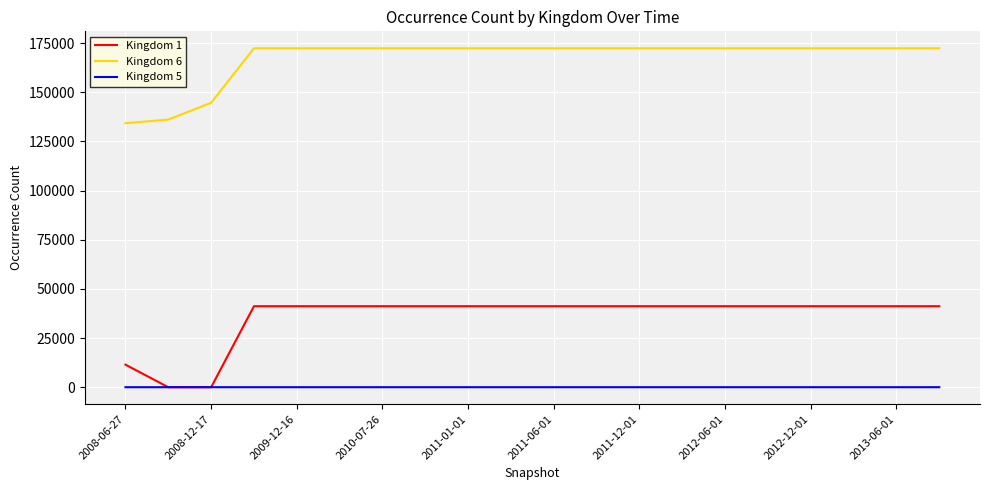

True or false: Kingdom 6 and Kingdom 1 intersect in this chart.

False